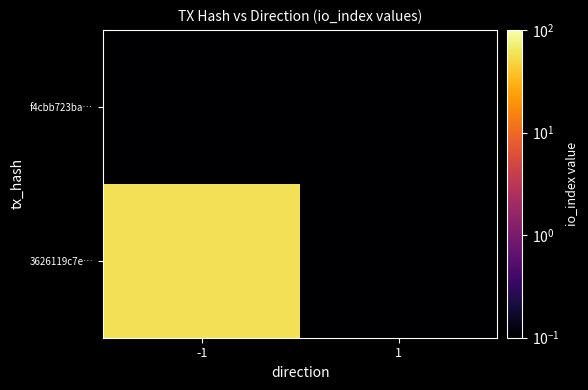

Which series has the largest total across all categories?

3626119c7e…